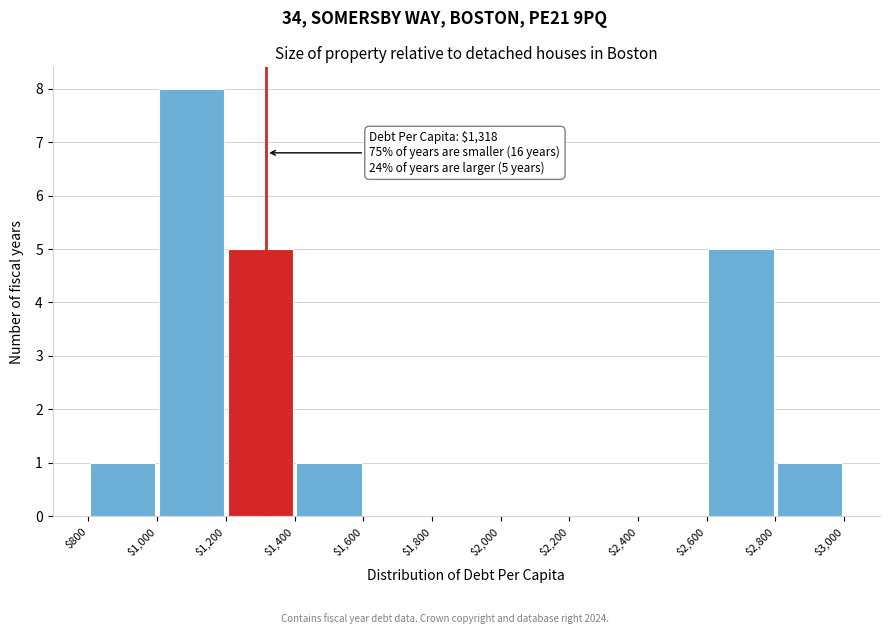

Over which range of the x-axis is the bar tallest?

$1,000 to $1,200